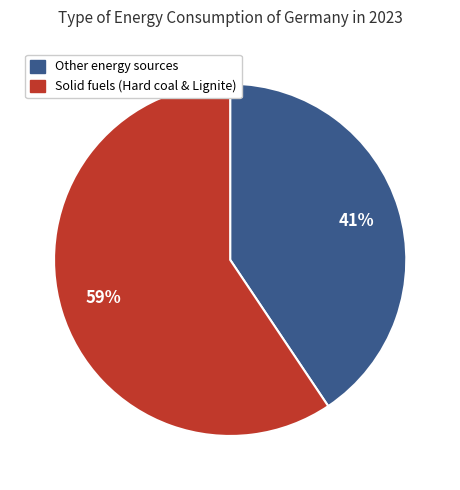

To the nearest percent, what is the average slice percentage?

50%